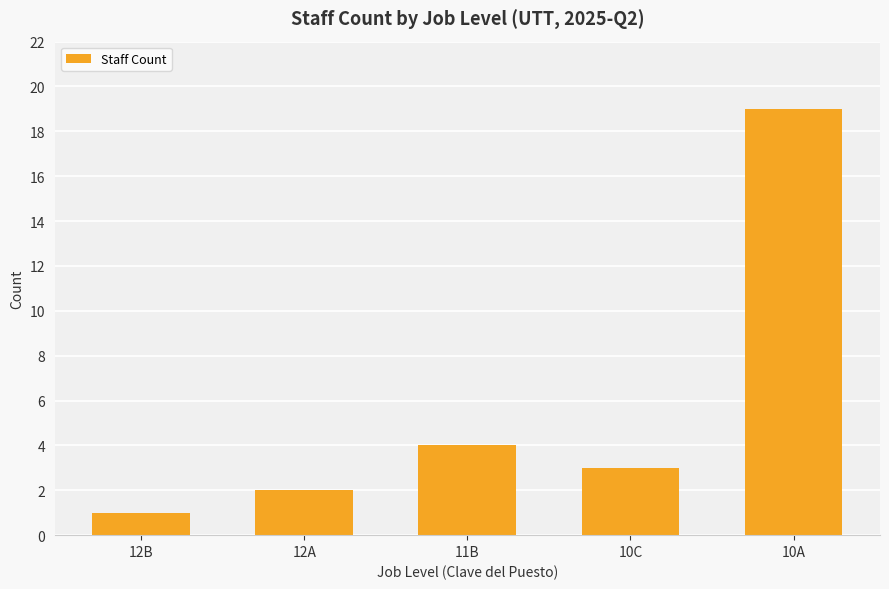

How many values are below 3?

2